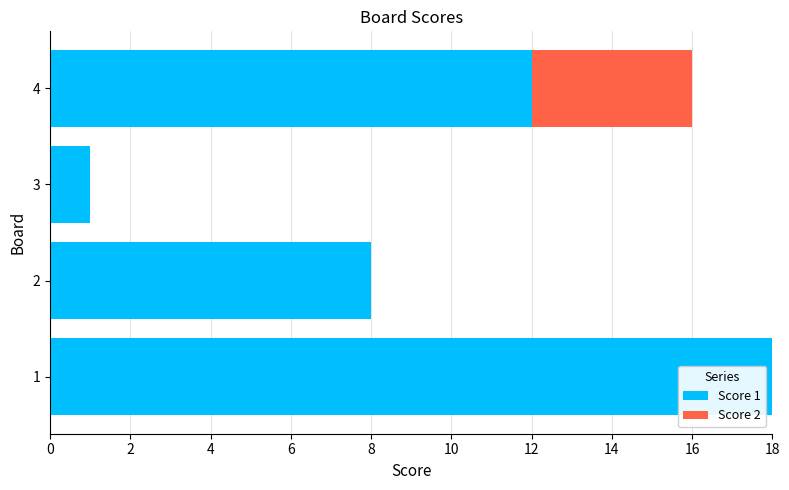

What is the total value across all series at 2?

8